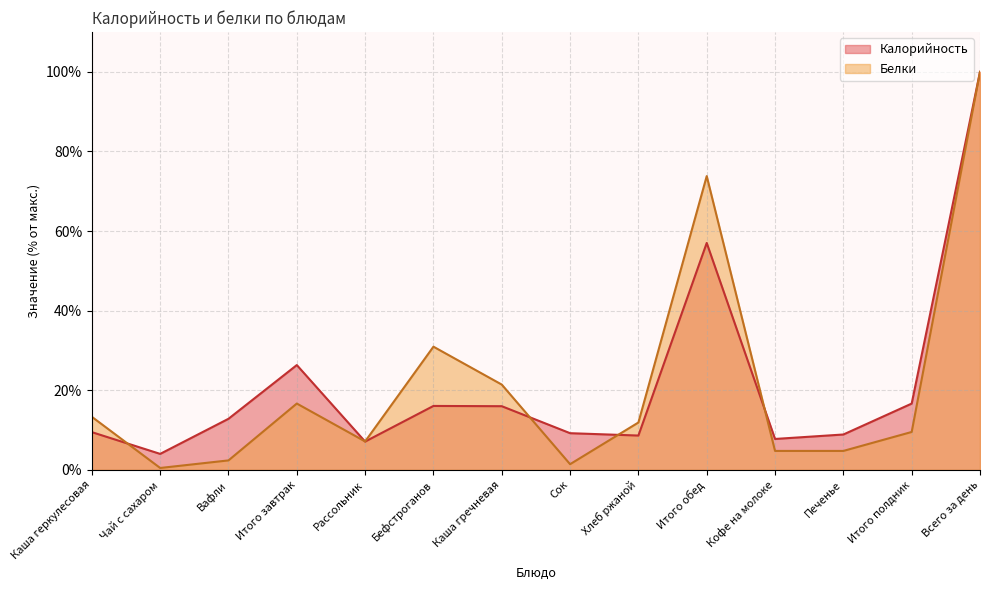

Which series ends up on top after the final intersection of Калорийность and Белки?

Калорийность